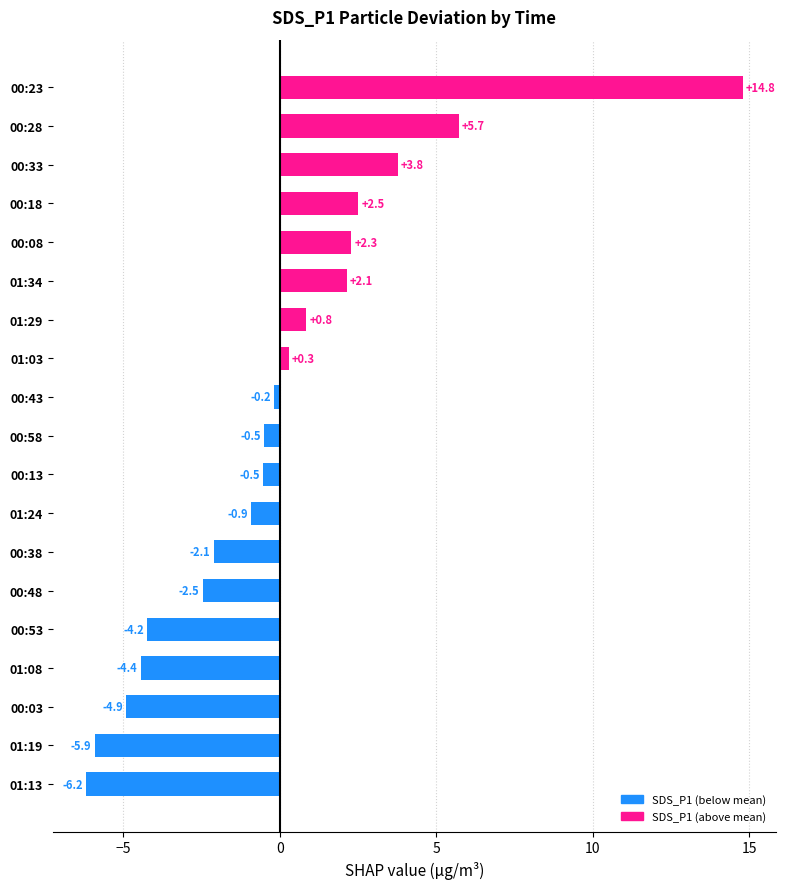

True or false: the data shows -4.2 at 00:53.

True